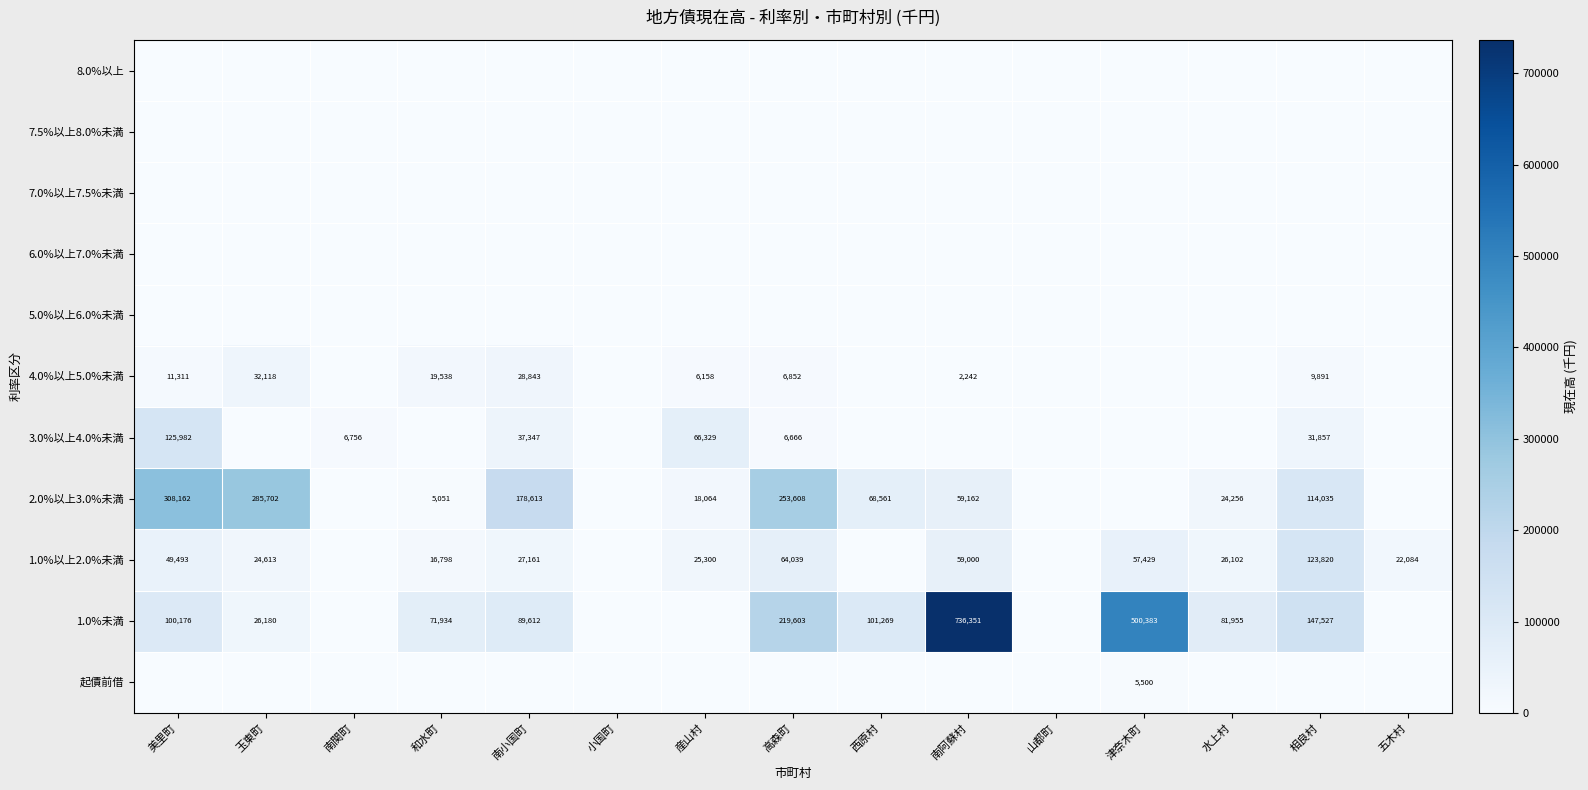

What is the difference between the 4.0%以上5.0%未満 values at 産山村 and 玉東町?

25960